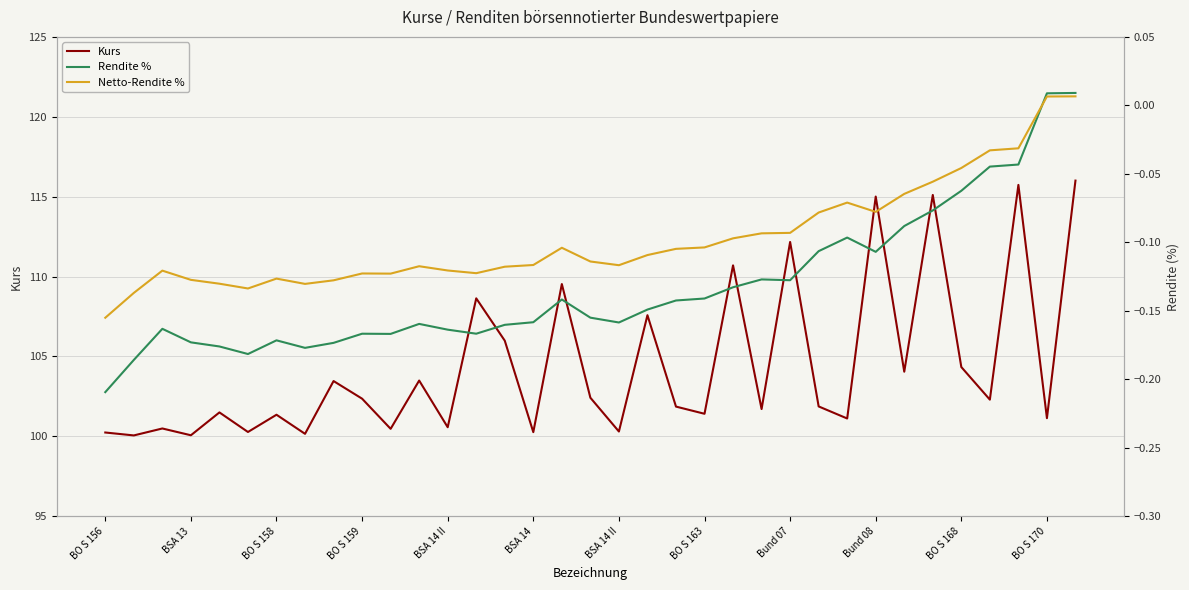

At which category is the sum across all series the highest?

34